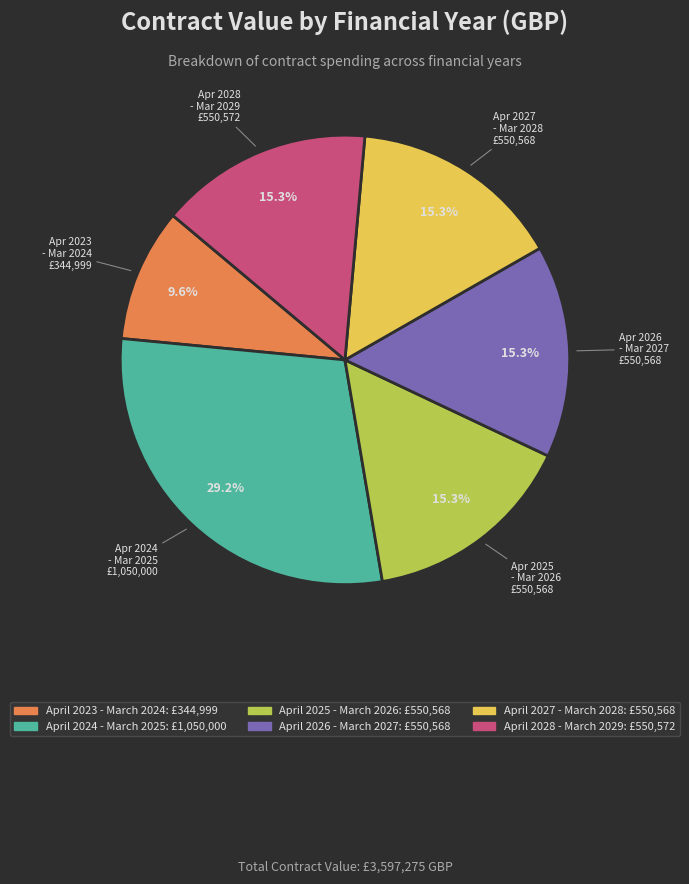

What portion of the pie excludes April 2025 - March 2026?

84.7%